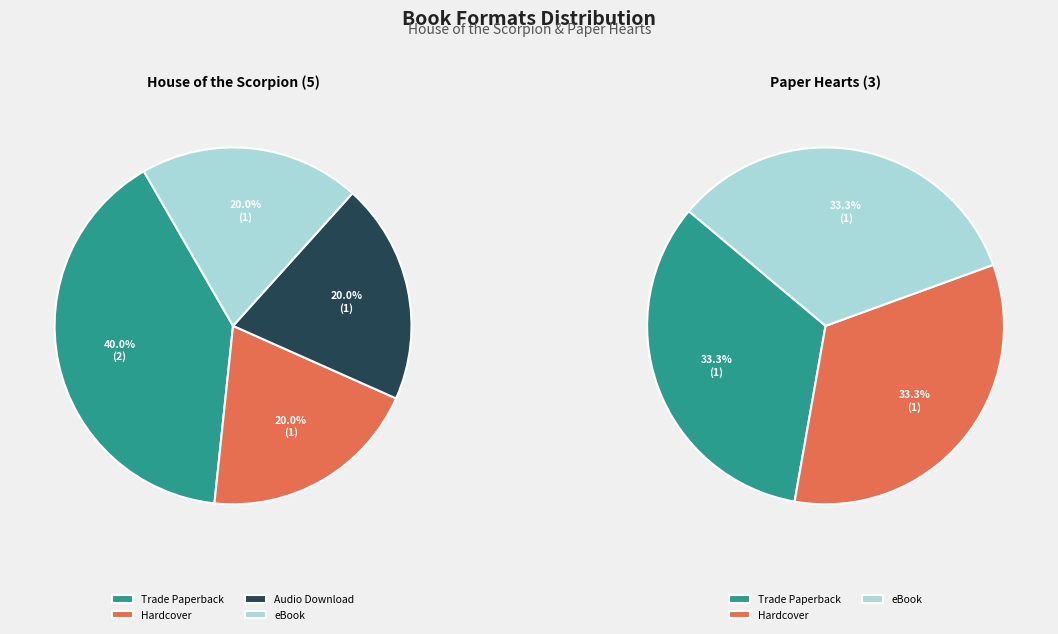

Is there any slice that represents more than half of the pie?

No